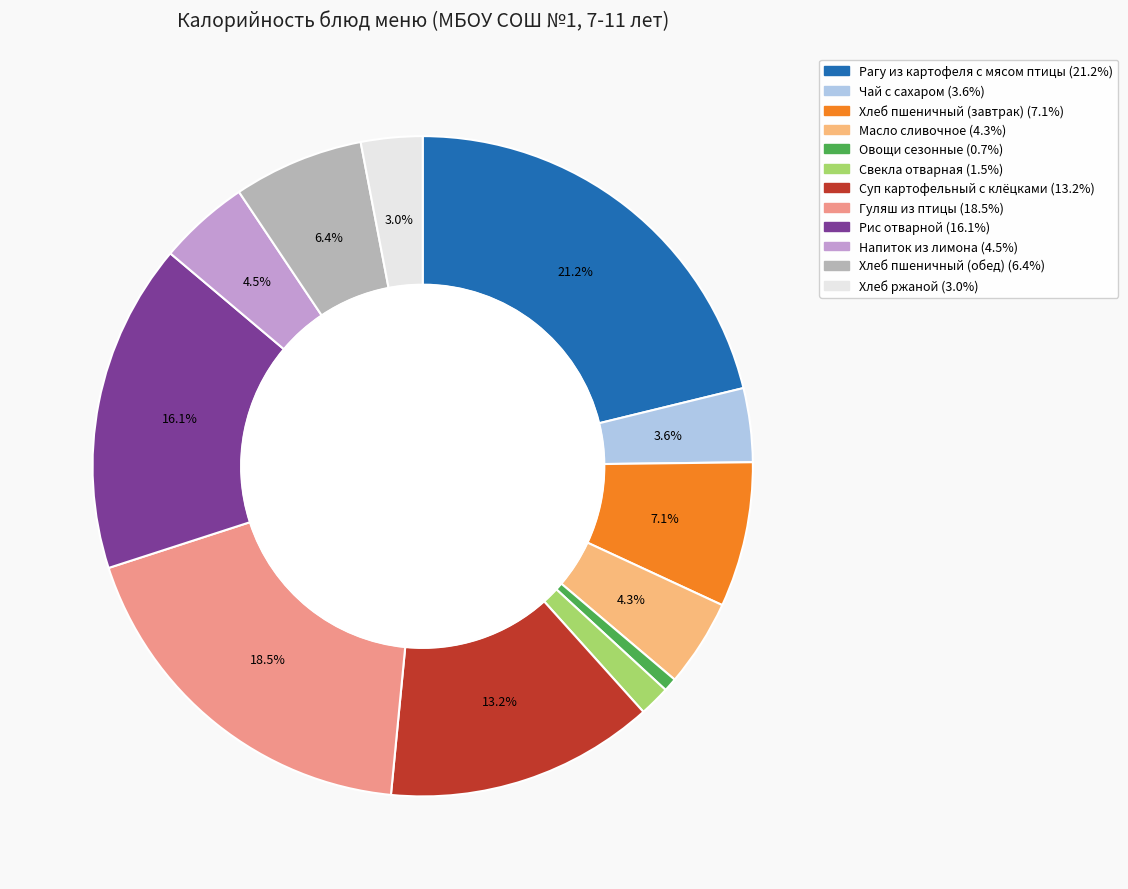

To the nearest percent, what is the combined percentage of Масло сливочное and Хлеб пшеничный (завтрак)?

11%